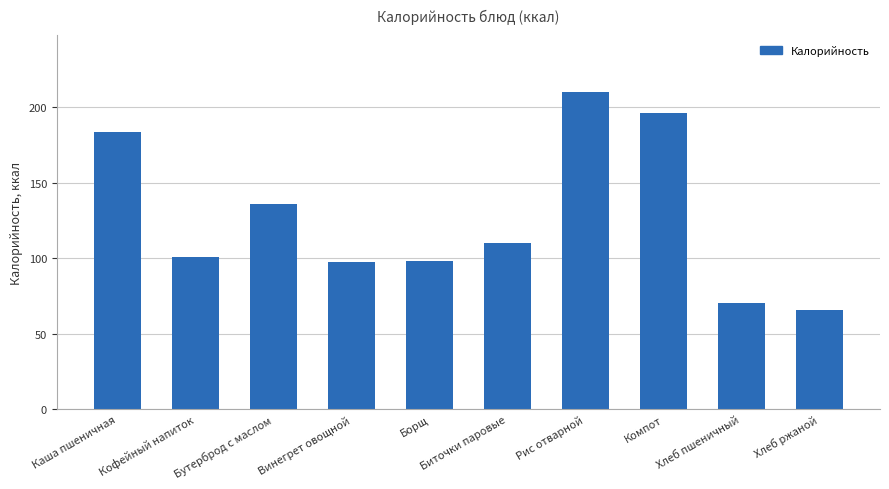

What position from the right is Кофейный напиток?

9